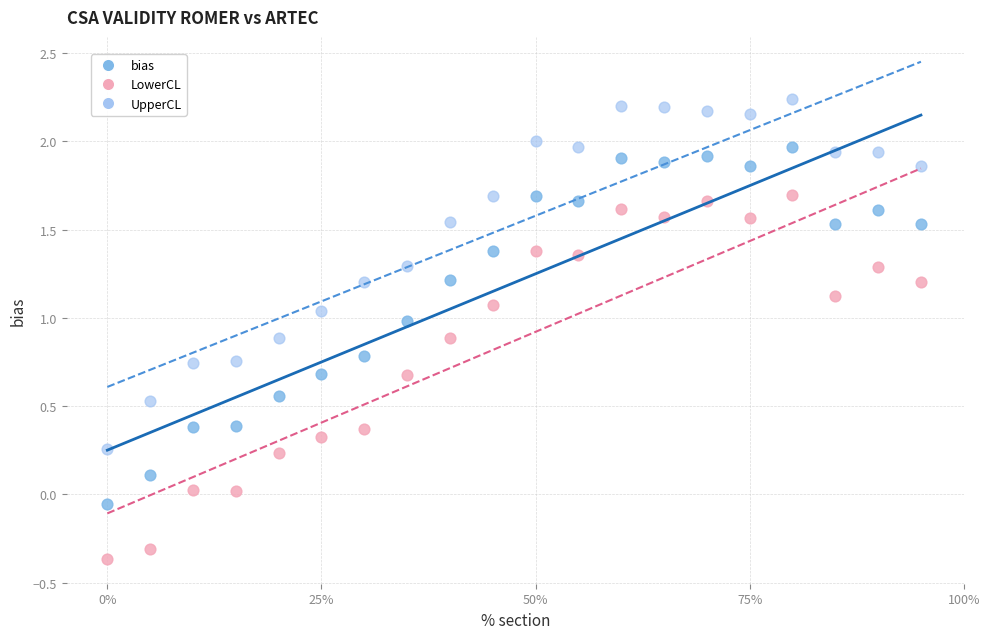

What are all the series names shown in the legend?

bias, LowerCL, UpperCL